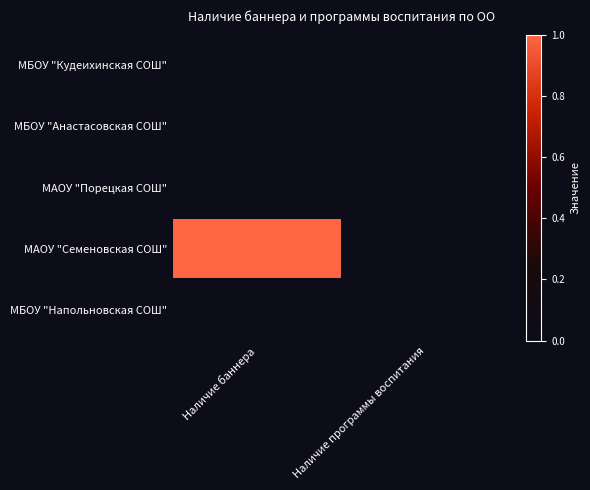

Reading left to right, list all the values displayed in this chart.

МБОУ "Кудеихинская СОШ": Наличие баннера=0	Наличие программы воспитания=0
МБОУ "Анастасовская СОШ": Наличие баннера=0	Наличие программы воспитания=0
МАОУ "Порецкая СОШ": Наличие баннера=0	Наличие программы воспитания=0
МАОУ "Семеновская СОШ": Наличие баннера=1	Наличие программы воспитания=0
МБОУ "Напольновская СОШ": Наличие баннера=0	Наличие программы воспитания=0